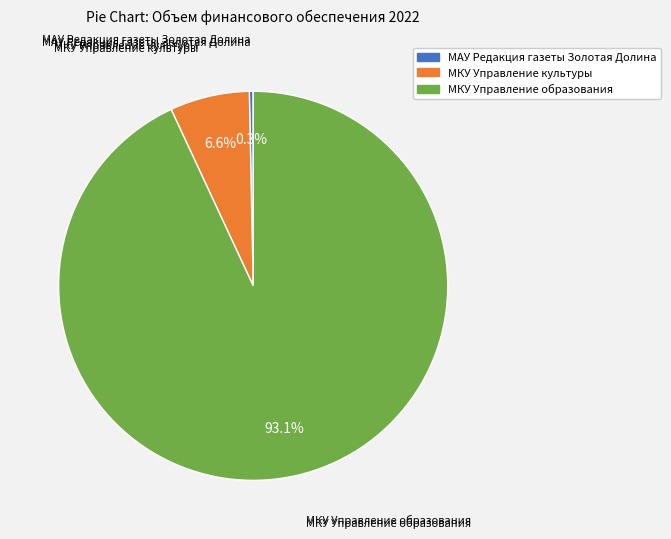

Combined, what portion of the pie is МКУ Управление образования and МКУ Управление культуры?

99.7%